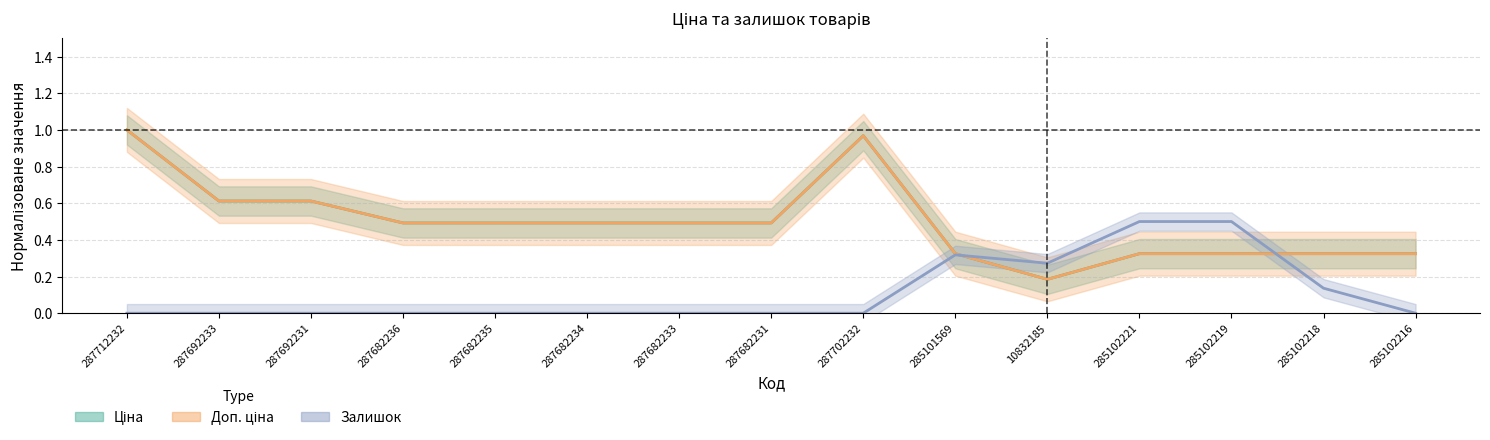

Which series has the largest total across all categories?

Ціна